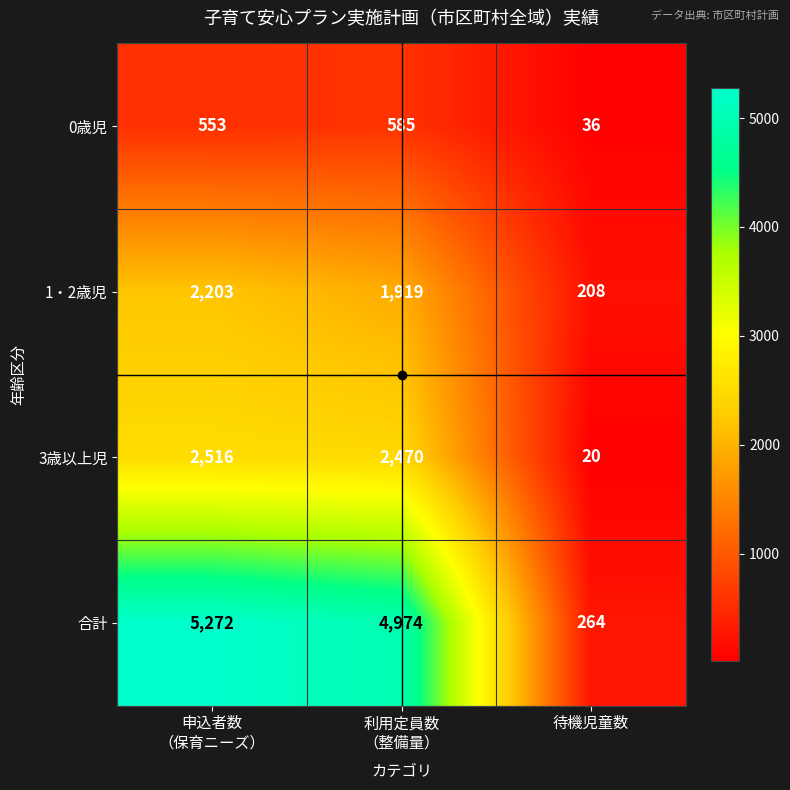

How many 1・2歳児 values are between 208 and 2203?

3